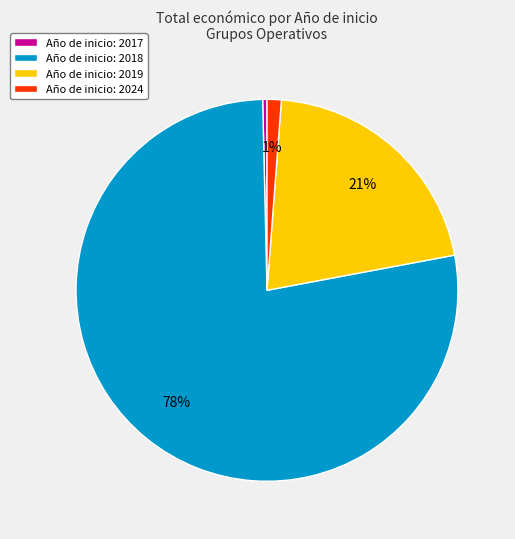

Is there any slice that represents more than half of the pie?

Yes